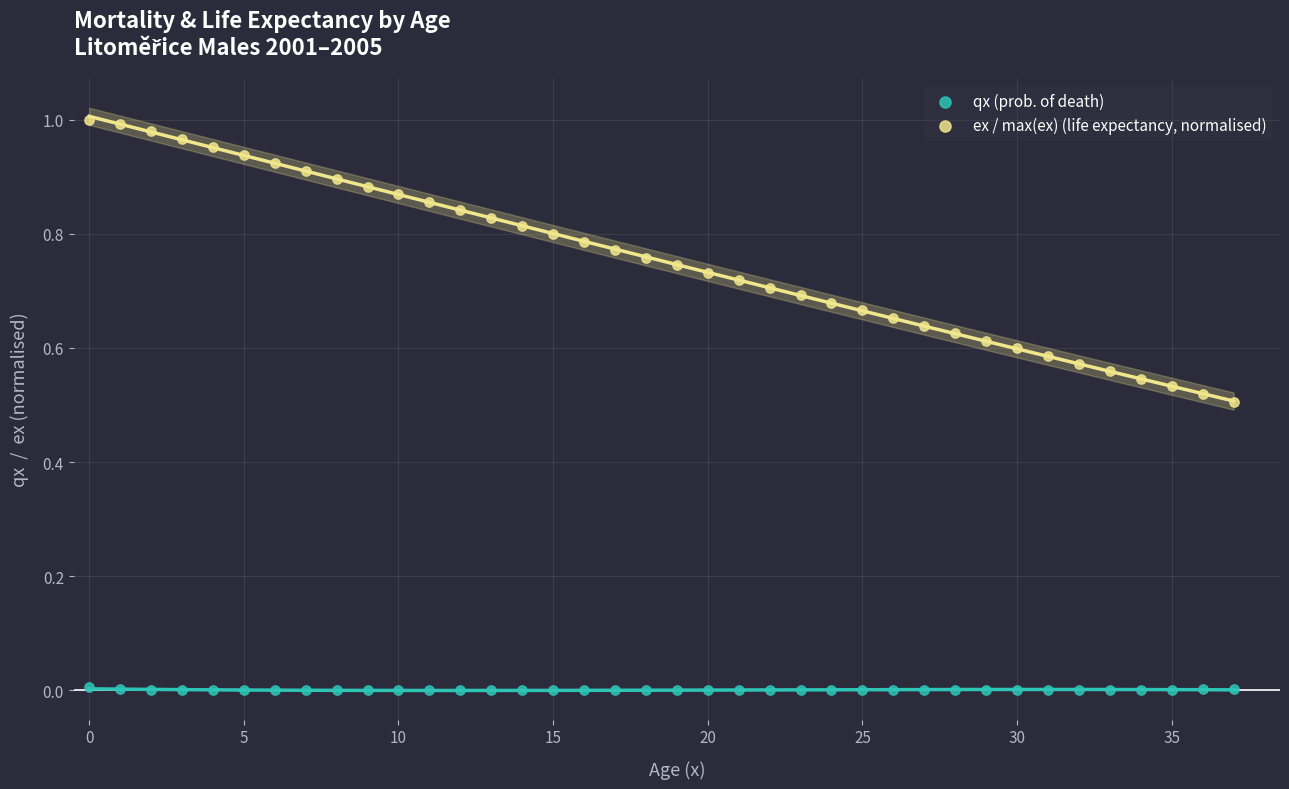

Which series reaches the minimum Y coordinate?

qx (prob. of death)